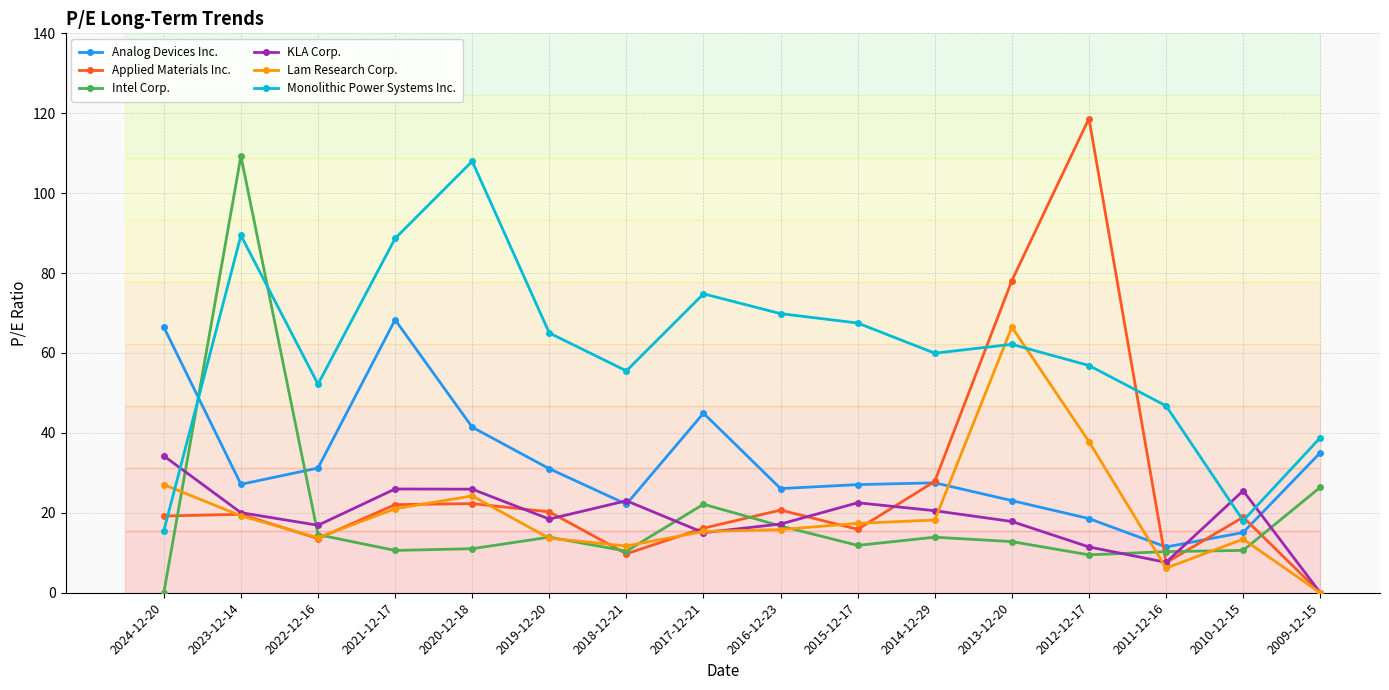

The Applied Materials Inc. series shows 33.2 at 2021-12-17. True or false?

False